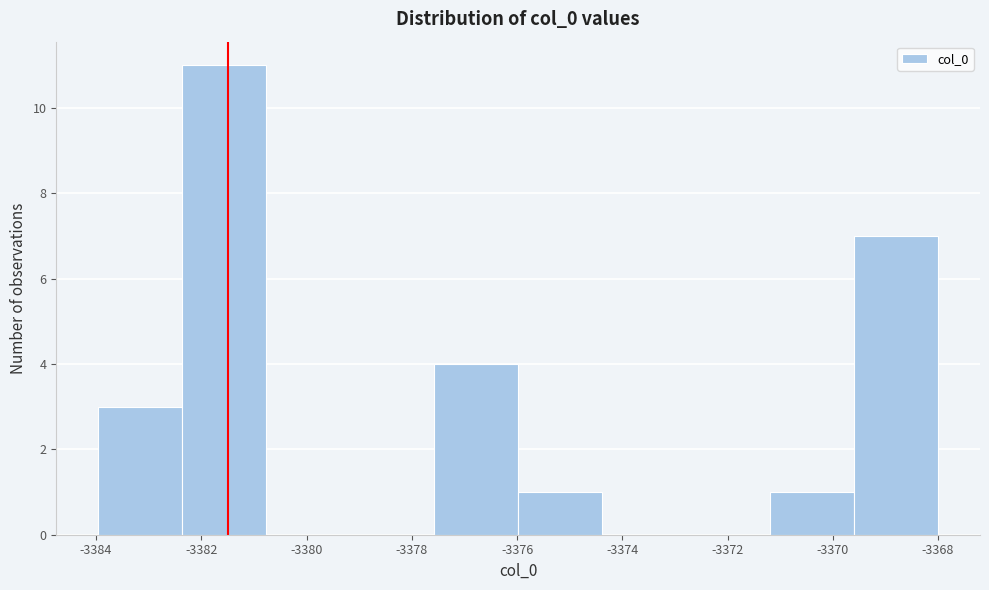

What is the height of the bar covering -3376.0 to -3374.4 on the x-axis? Neither the bar edges nor the heights are printed on the chart, so give them approximately, as read against the axes.

1